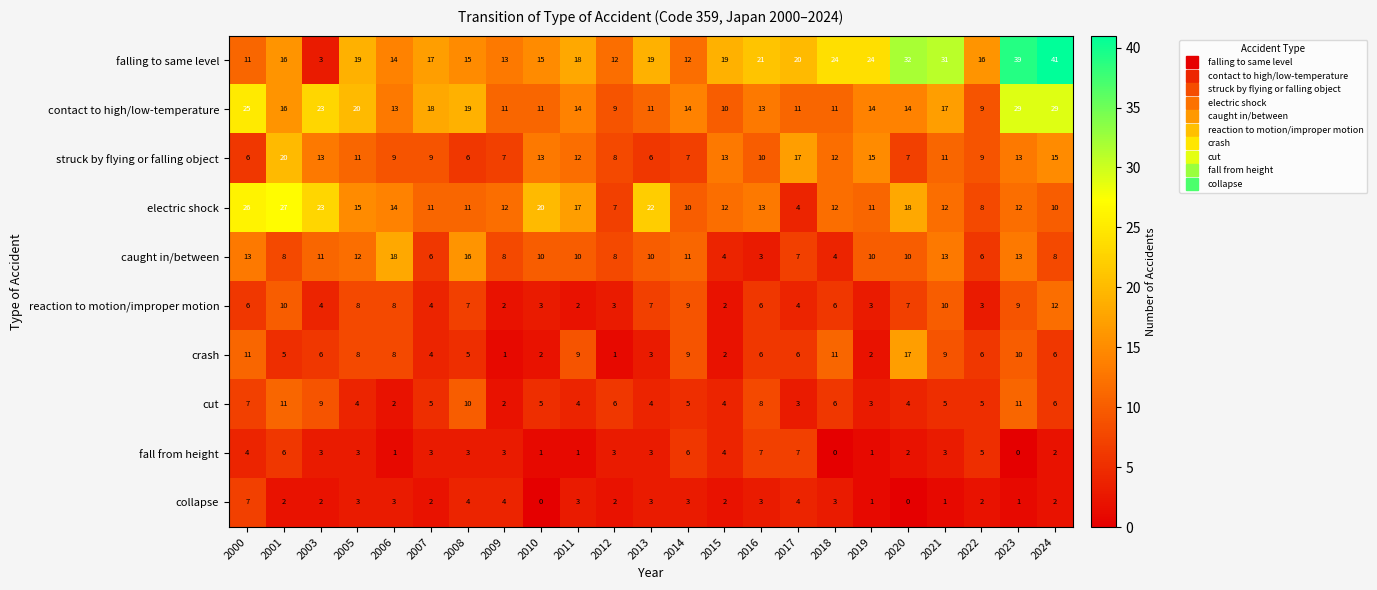

What is the approximate value of cut at 2011?

4